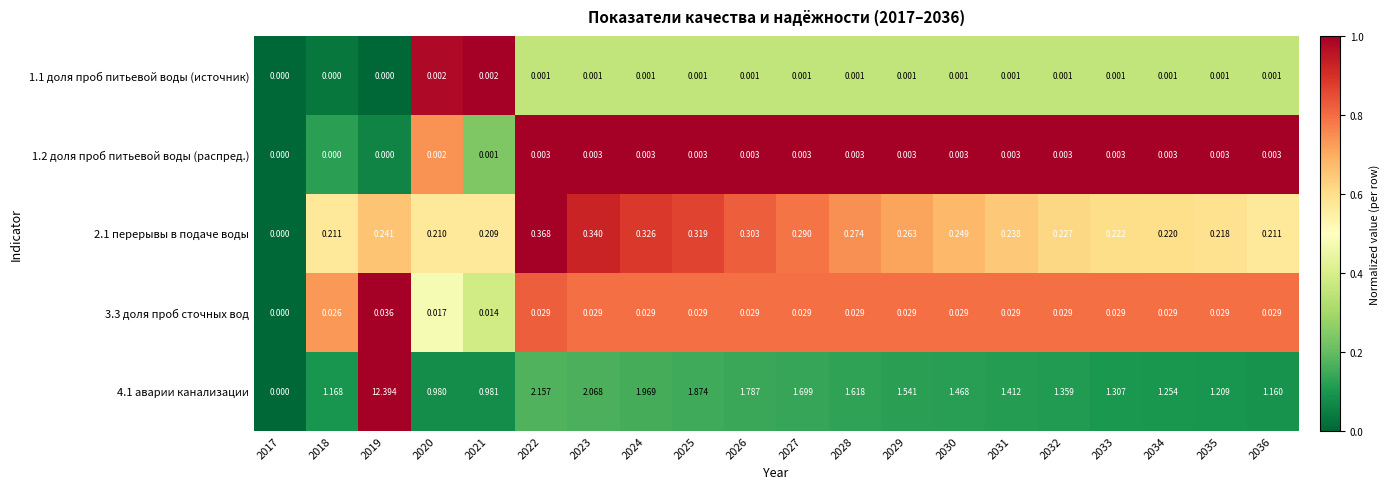

Is the value of 2.1 перерывы в подаче воды at 2020 greater than the value of 1.1 доля проб питьевой воды (источник) at 2020?

Yes